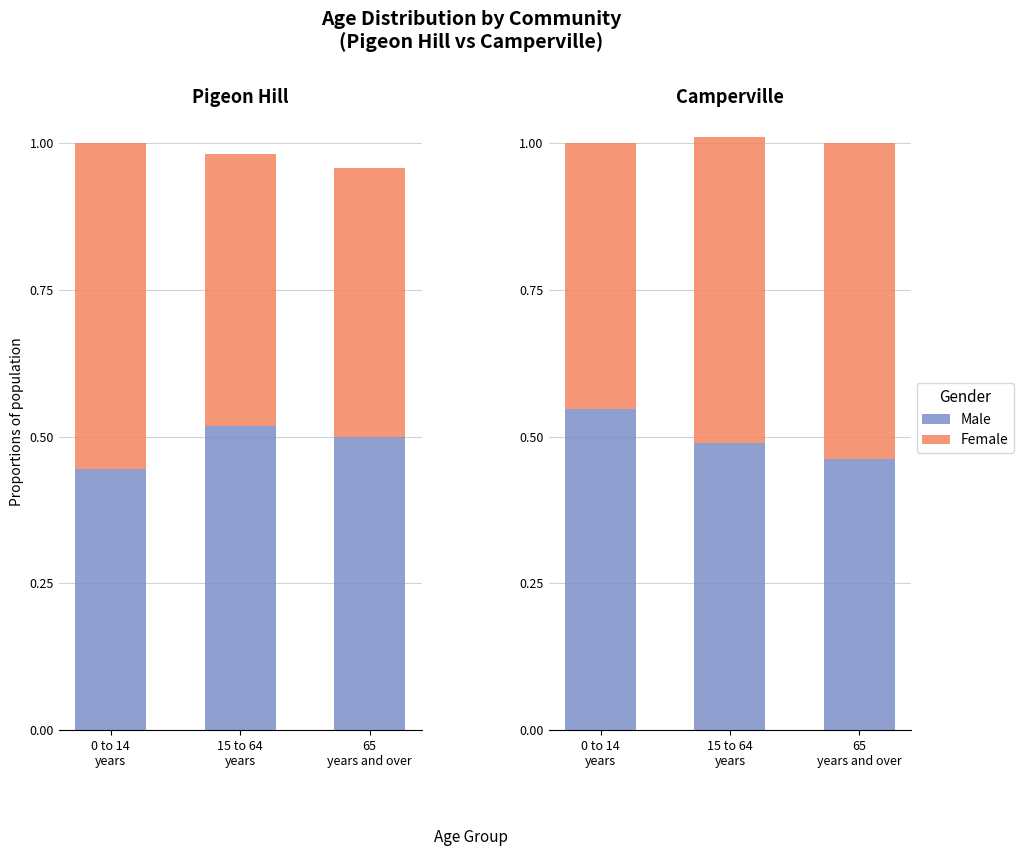

What is the label of the 2nd bar from the right?

15 to 64
years